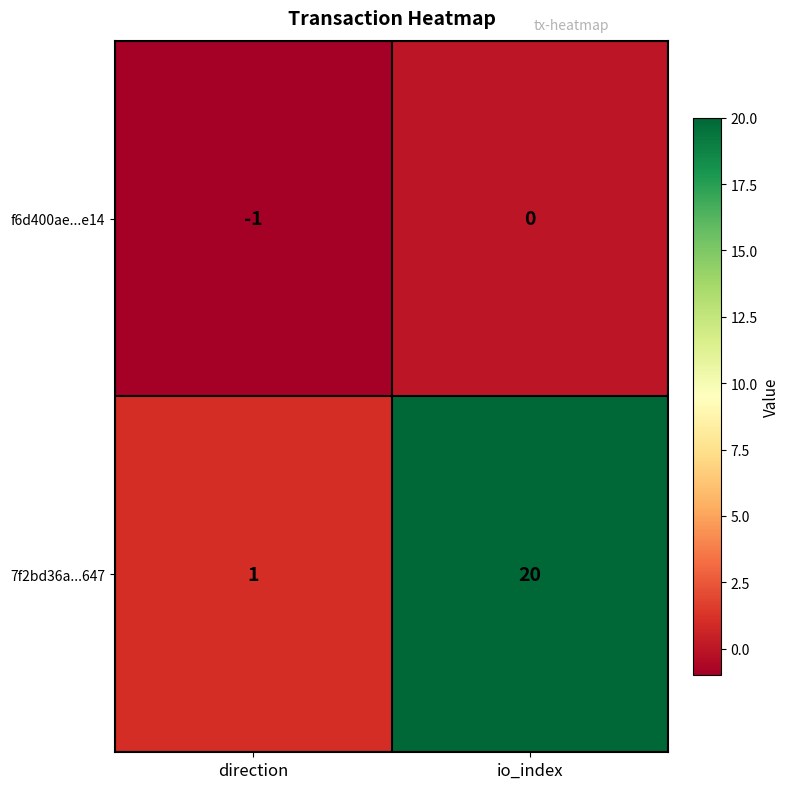

What is the total value across all series at io_index?

20